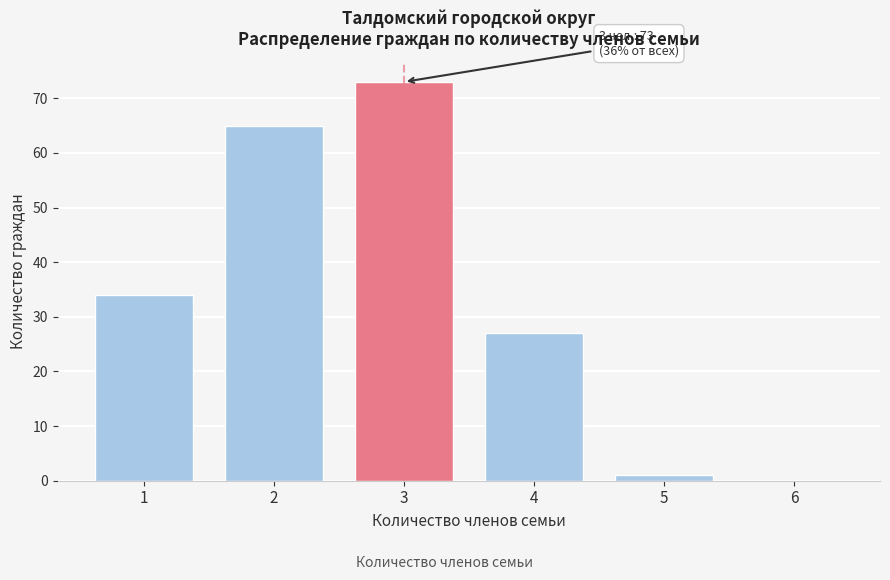

Reading right to left, list all the values displayed in this chart.

6=0	5=1	4=27	3=73	2=65	1=34